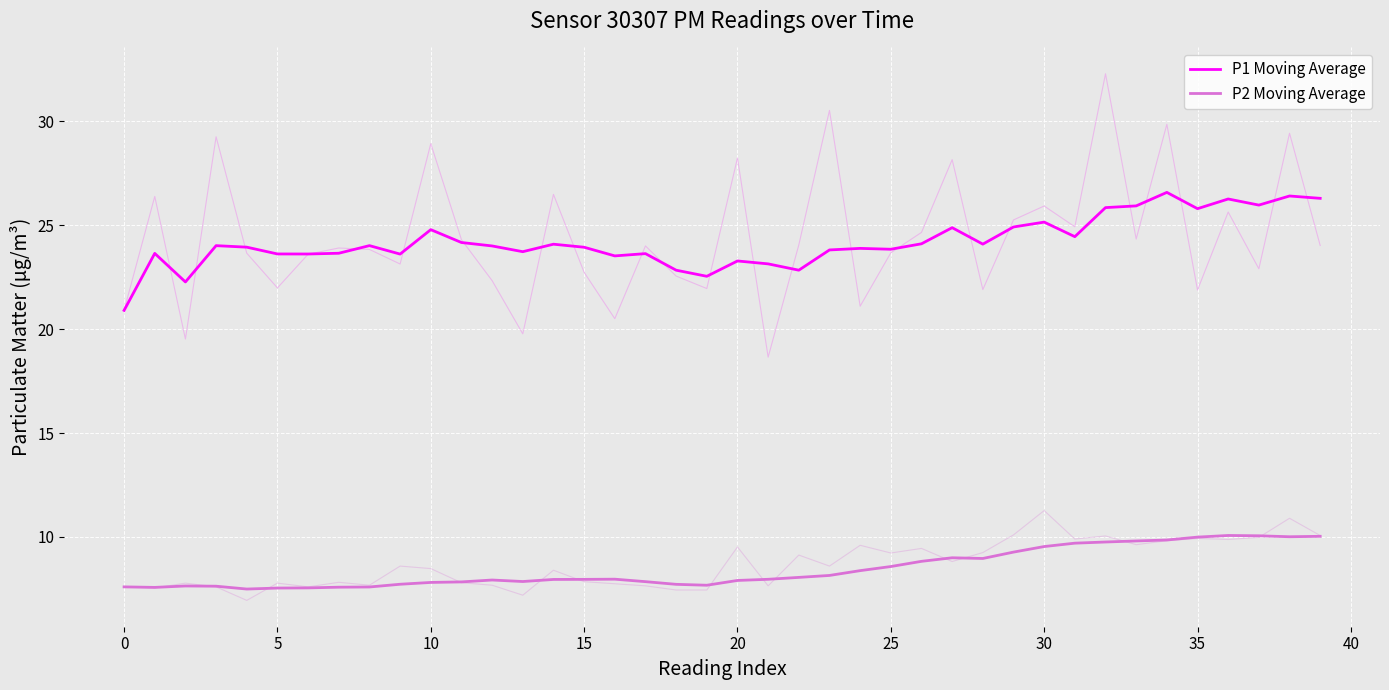

True or false: P2 Moving Average and P1 Moving Average cross at least once.

False